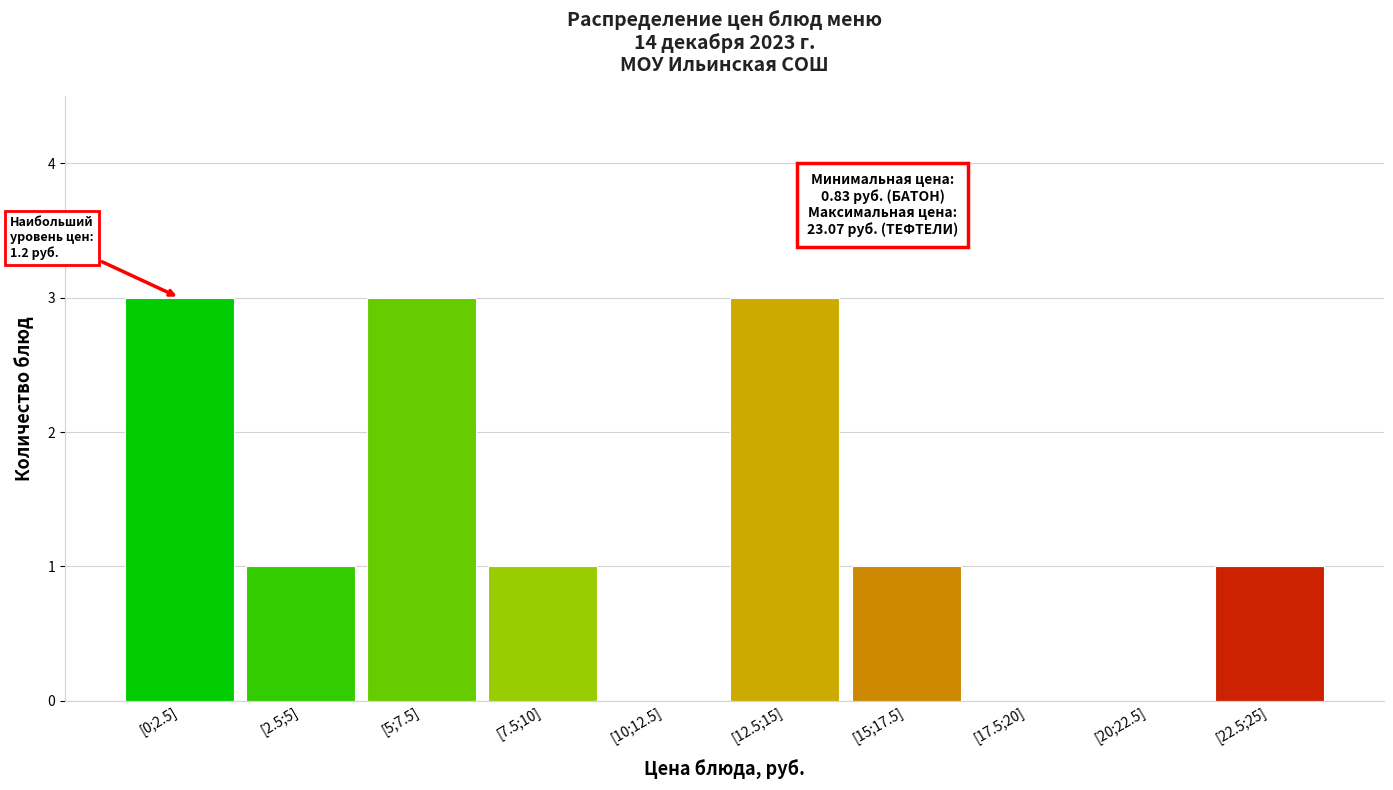

Reading left to right, list all the values displayed in this chart.

[0;2.5]=3	[2.5;5]=1	[5;7.5]=3	[7.5;10]=1	[10;12.5]=0	[12.5;15]=3	[15;17.5]=1	[17.5;20]=0	[20;22.5]=0	[22.5;25]=1